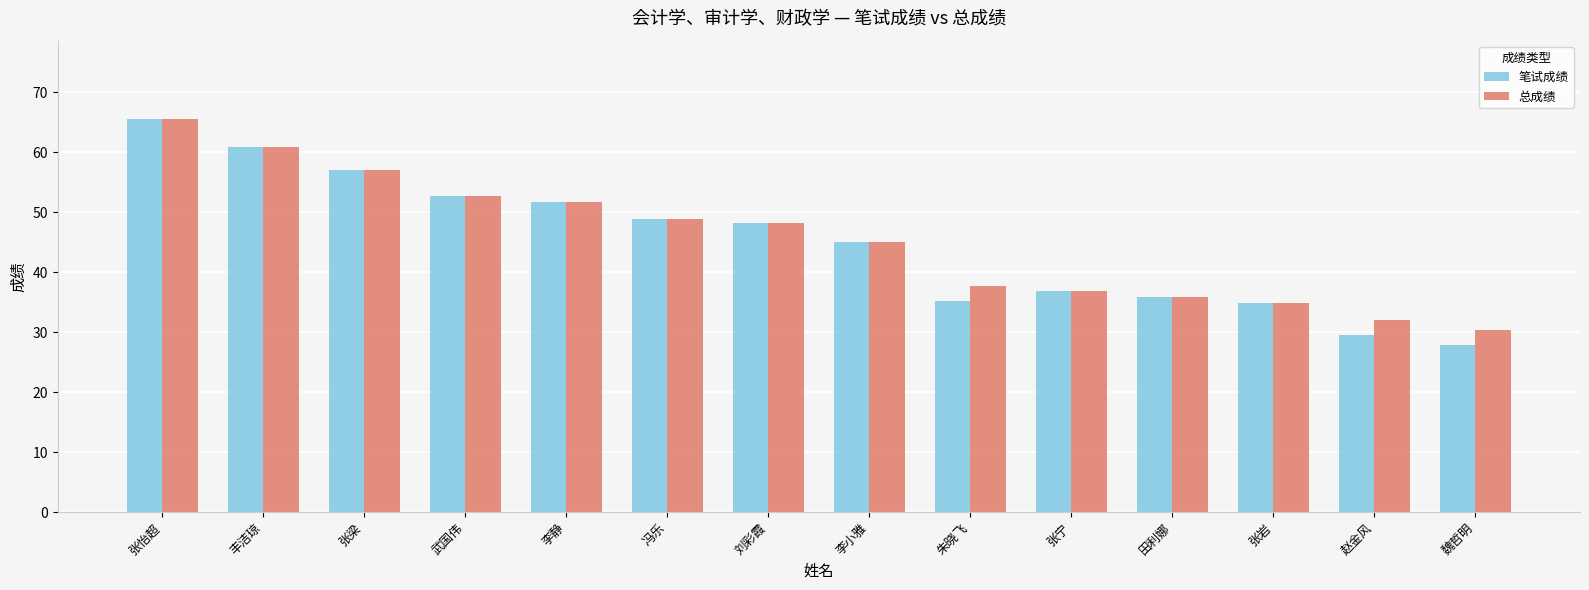

True or false: 总成绩 has a value of 69.6 at 武国伟.

False